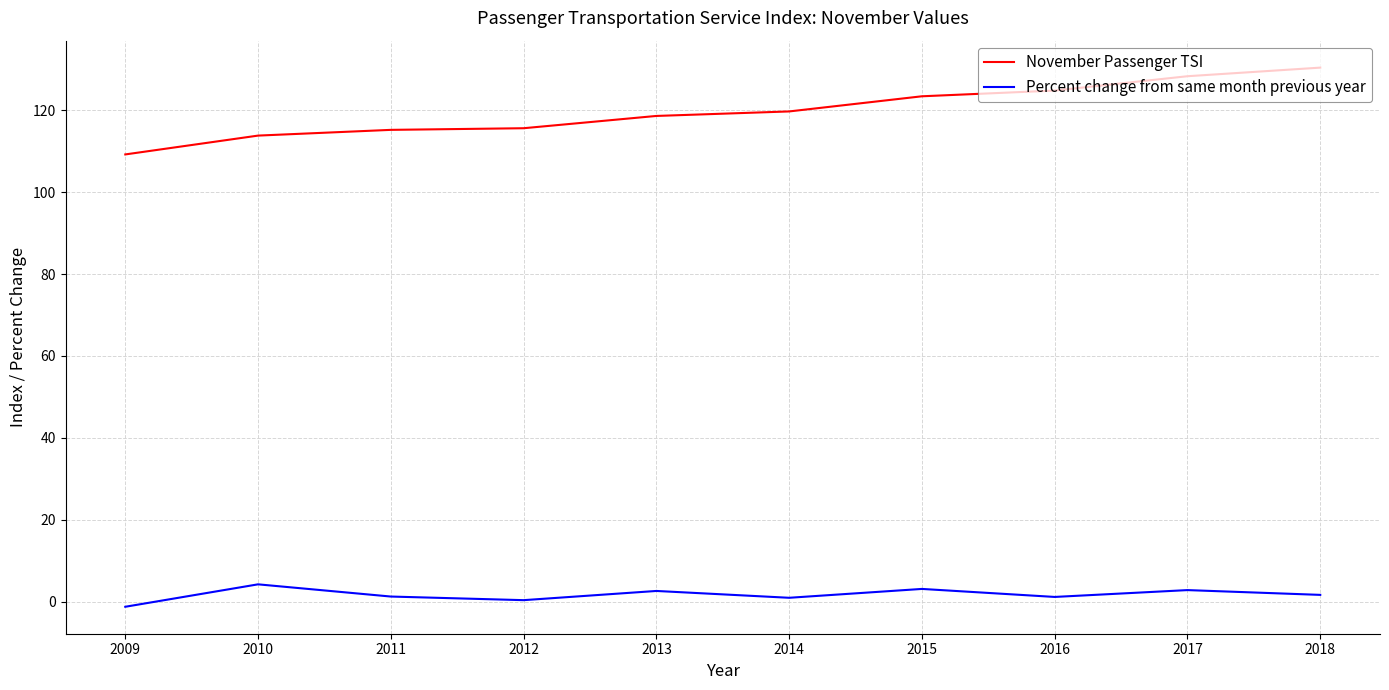

Does the chart have visible grid lines?

Yes